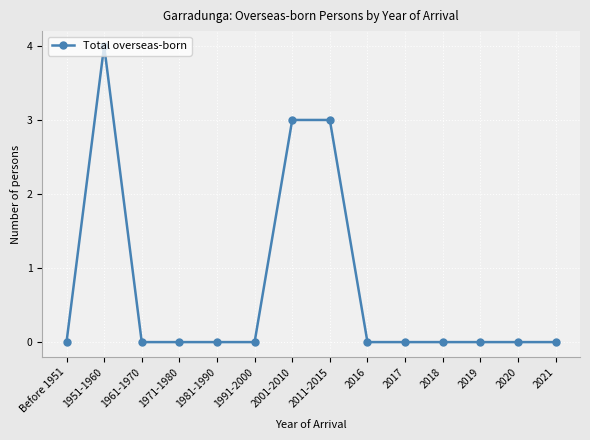

Does the chart have visible grid lines?

Yes